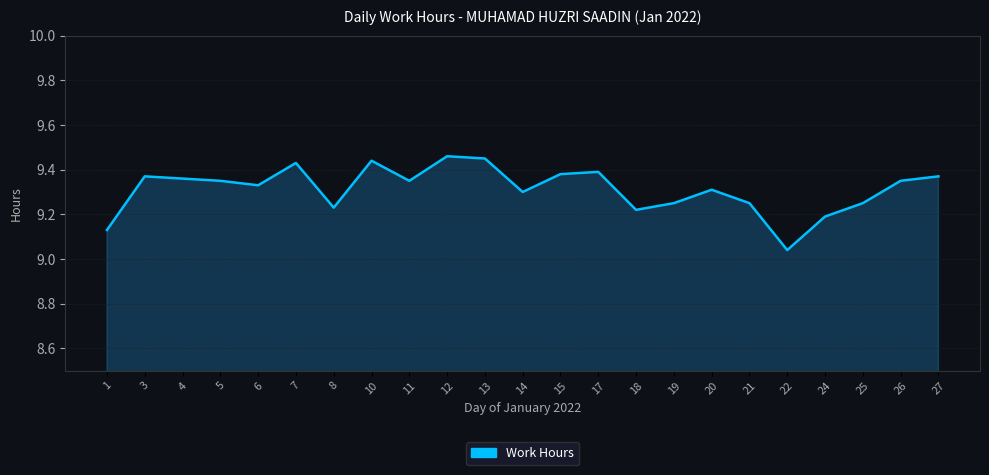

The value at 27 is 15.0. True or false?

False